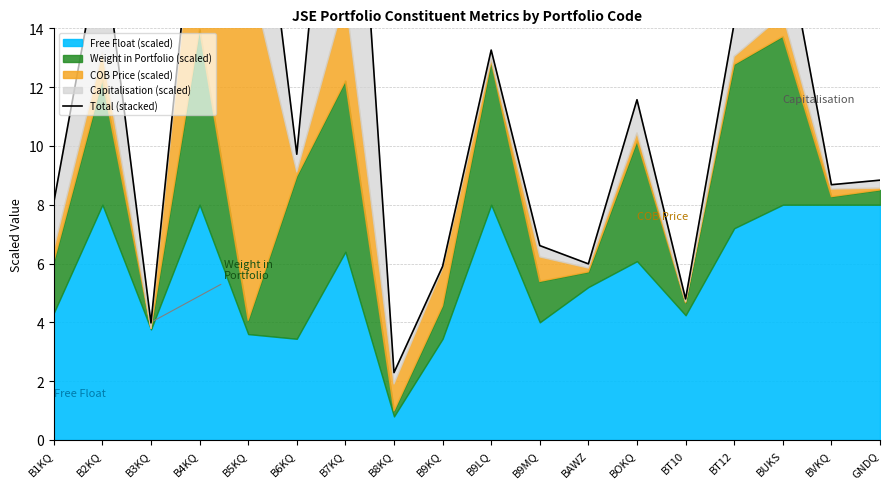

Reading left to right, what are all the values shown in this chart?

8.1	17.1	4.0	20.1	23.2	9.7	27.0	2.3	5.9	13.3	6.6	6.0	11.6	4.8	14.2	17.5	8.7	8.8